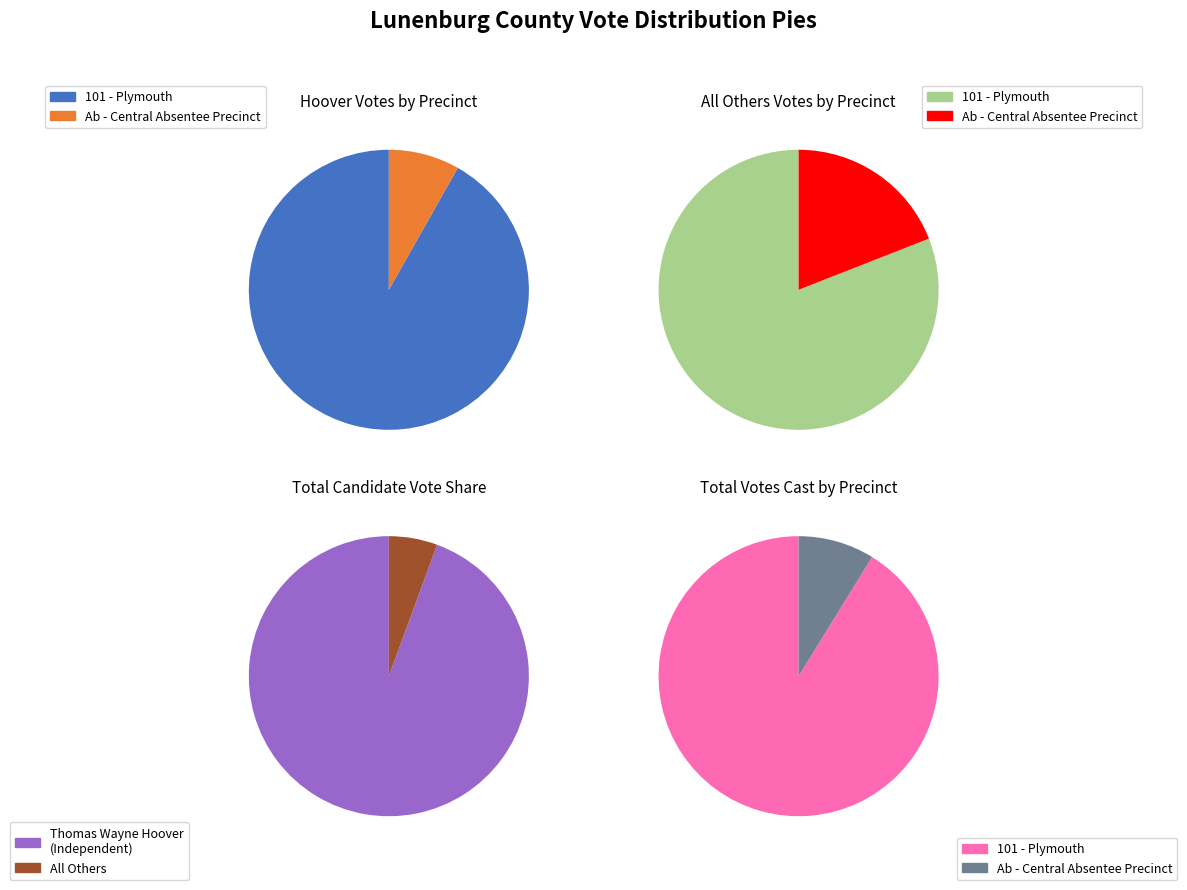

Which slice represents more than half of the pie?

101 - Plymouth